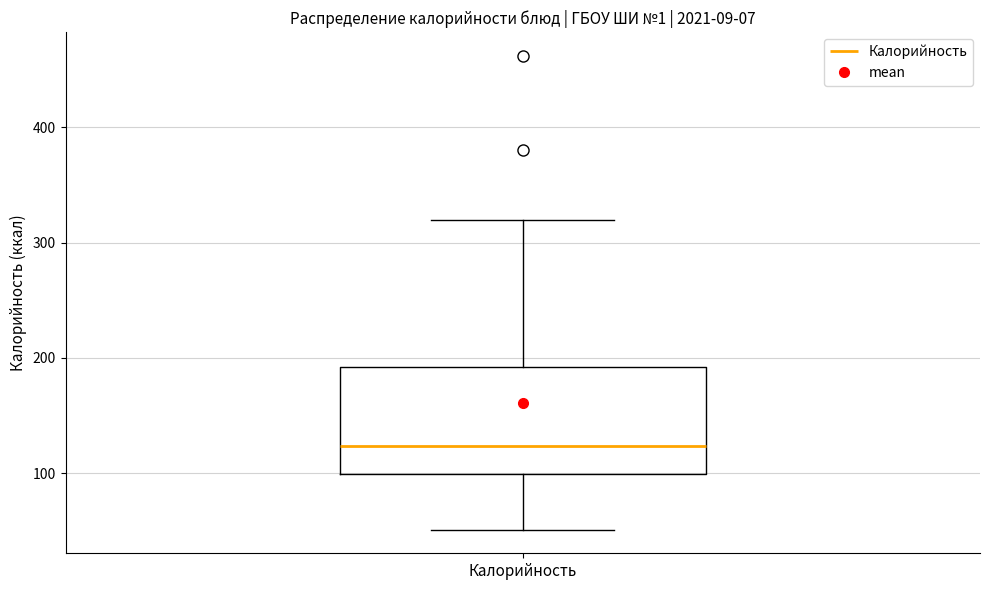

Transcribe this box plot: give where the median line is, the range the box spans, and where the two whiskers end, as read against the y-axis. The values are not printed on the chart, so give them approximately, as read against the axis.

median 120, box 100 to 190, whiskers 50 to 320